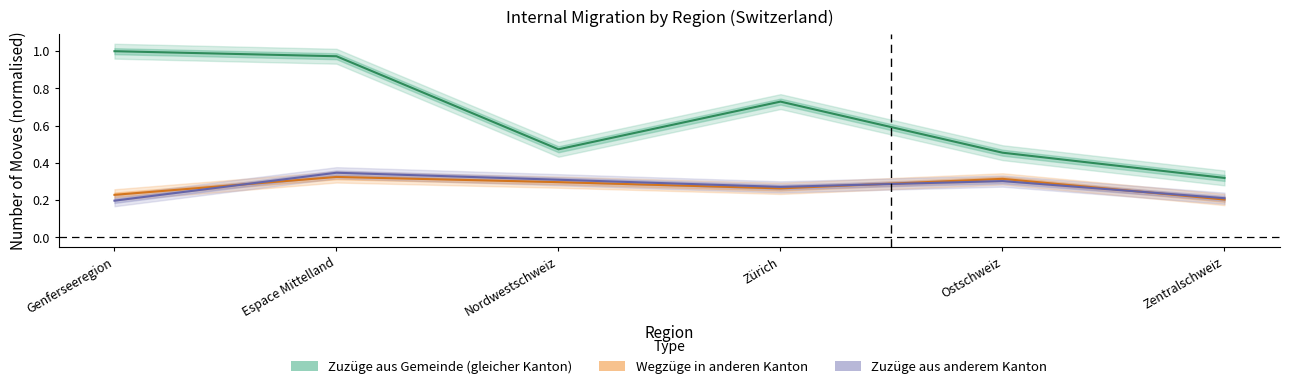

How many lines are shown in the chart?

3